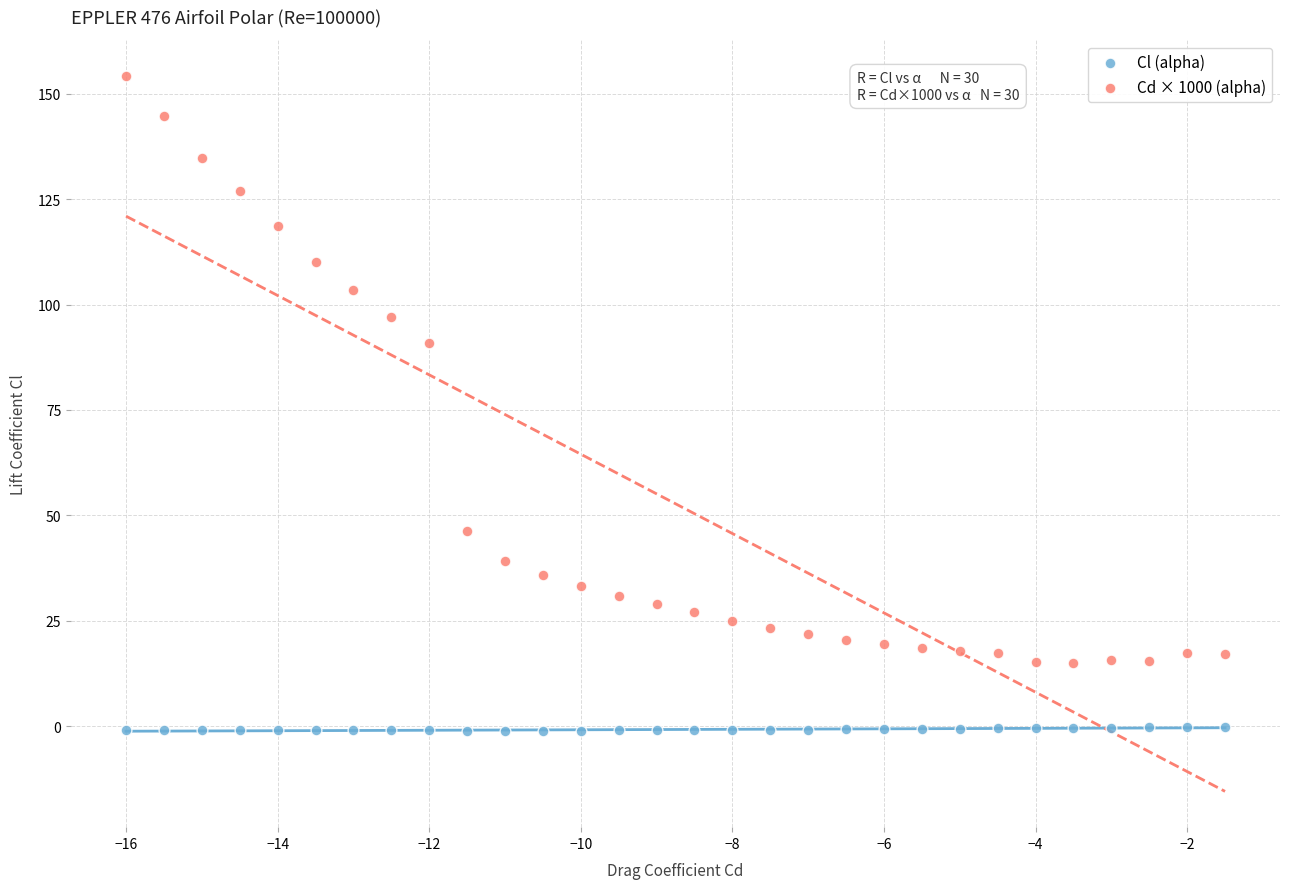

What are all the series names shown in the legend?

Cl (alpha), Cd × 1000 (alpha)